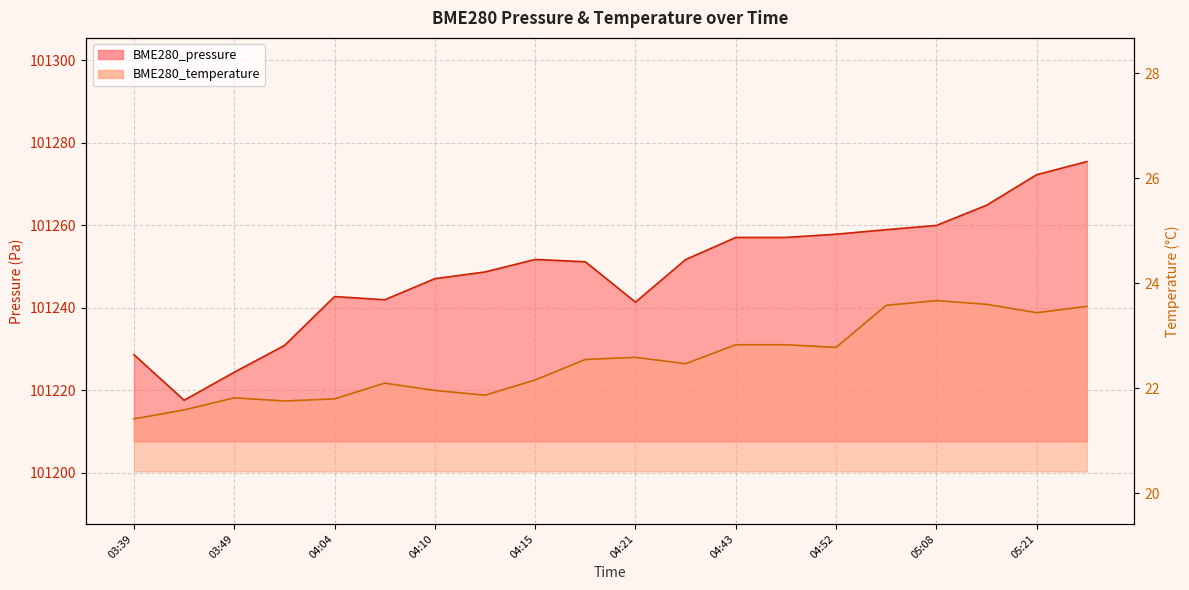

List the labels in order of BME280_temperature value, smallest first.

03:39, 03:46, 03:59, 04:04, 03:49, 04:13, 04:10, 04:07, 04:15, 04:27, 04:18, 04:21, 04:52, 04:43, 04:46, 05:21, 05:27, 04:59, 05:18, 05:08